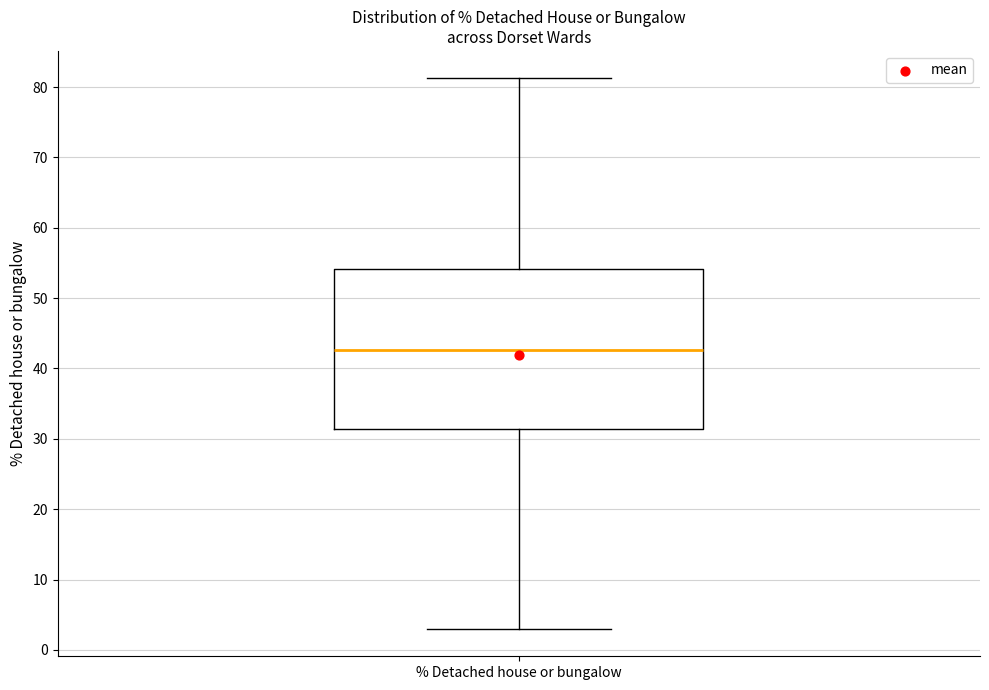

Transcribe this box plot: give where the median line is, the range the box spans, and where the two whiskers end, as read against the y-axis. The values are not printed on the chart, so give them approximately, as read against the axis.

median 43, box 31 to 54, whiskers 3 to 81